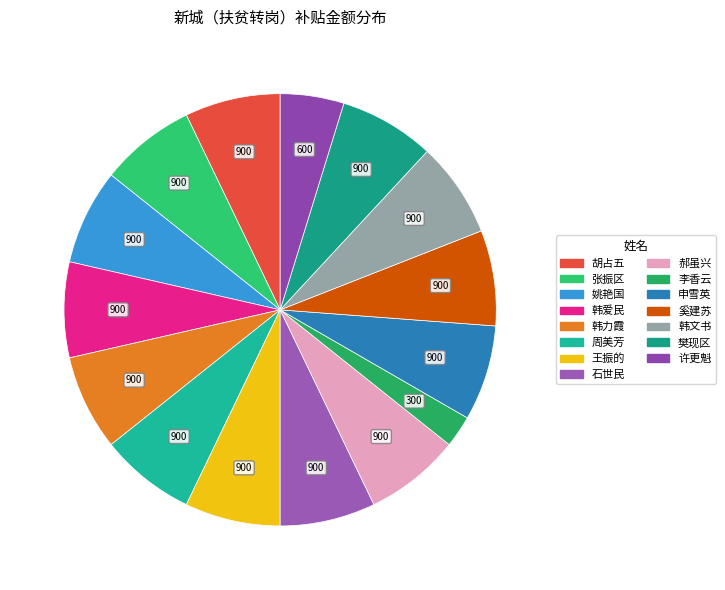

Rank the categories by value from highest to lowest.

胡占五, 张振区, 姚艳国, 韩爱民, 韩力霞, 周美芳, 王振的, 石世民, 郝虽兴, 申雪英, 奚建苏, 韩文书, 樊现区, 许更魁, 李香云